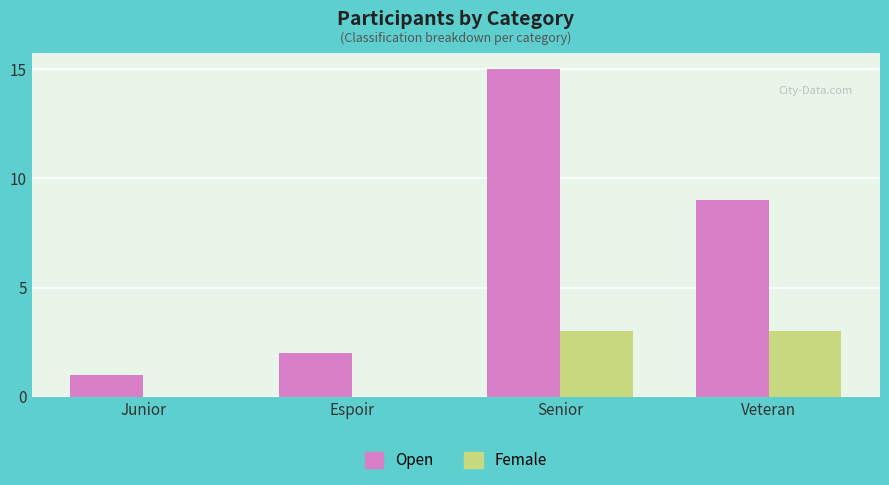

At which category is the sum across all series the highest?

Senior